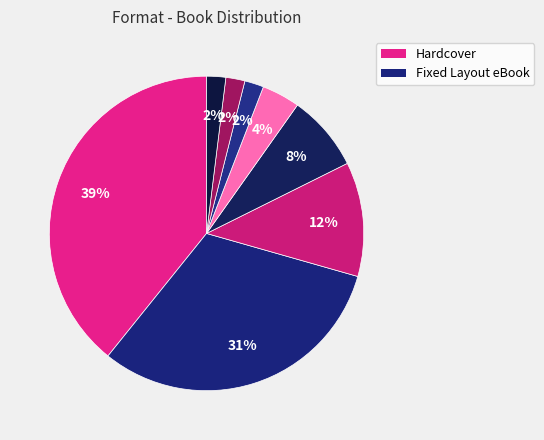

How many segments does this pie chart have?

8